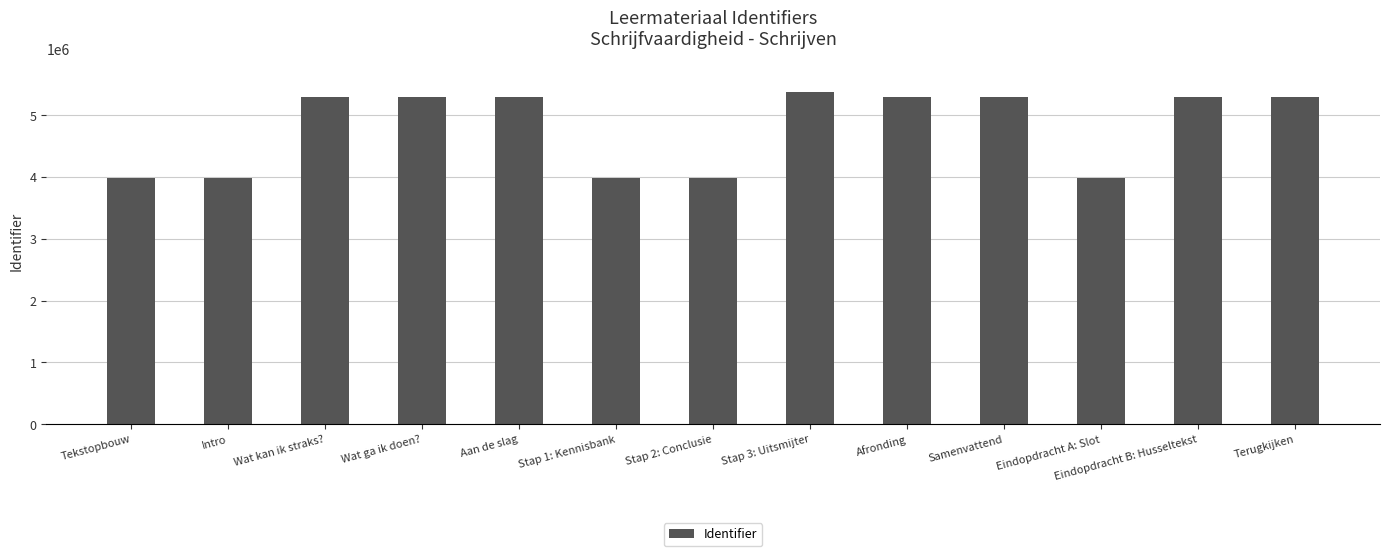

The chart shows a value of 5304585 at Wat ga ik doen?. True or false?

True